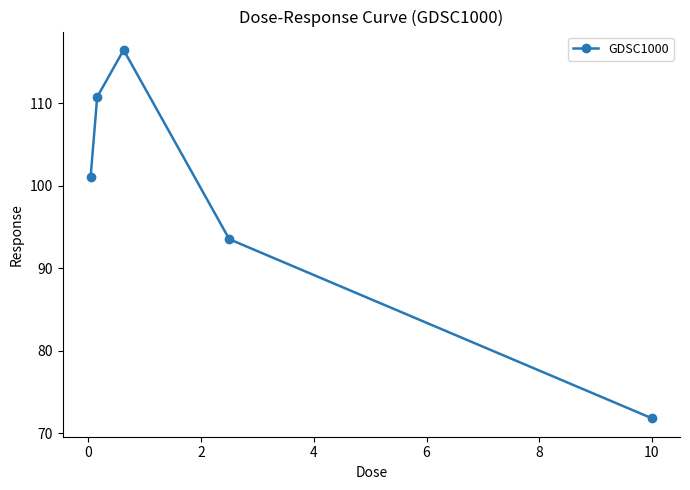

Reading right to left, what are all the values shown in this chart?

71.8	93.5	116.5	110.8	101.1